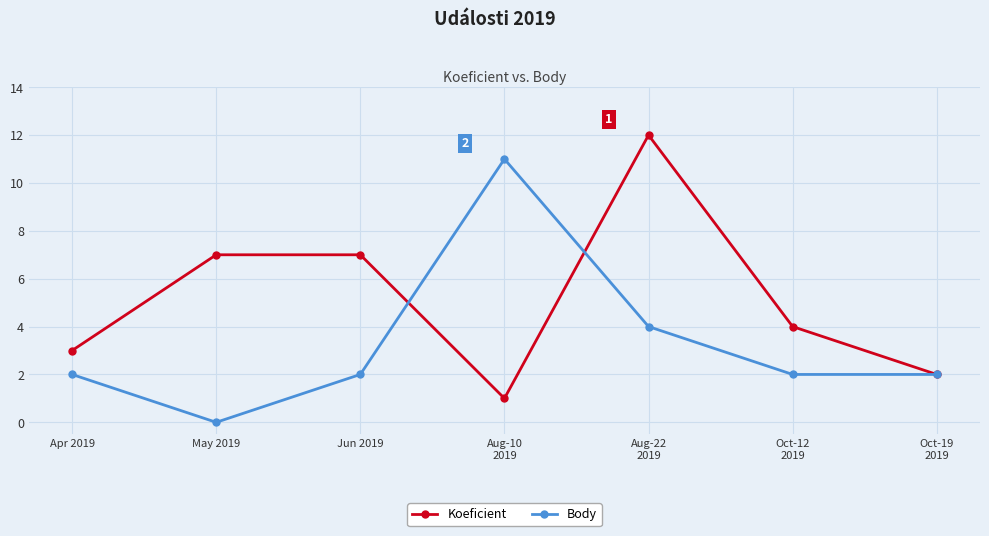

What is the difference between the highest and lowest values at Jun 2019?

5